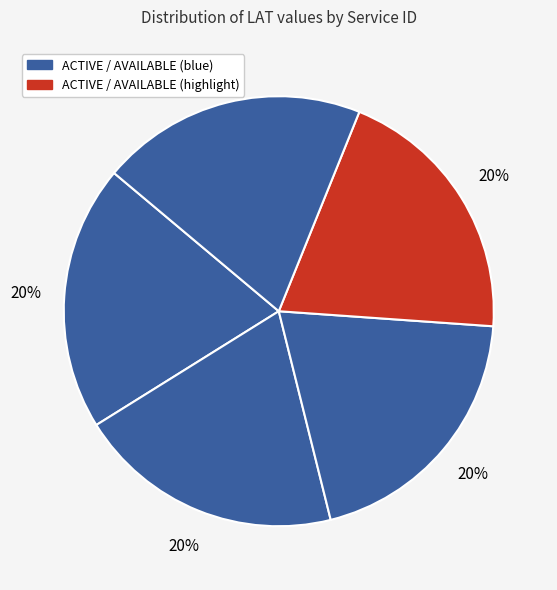

Is there any slice that represents more than half of the pie?

No